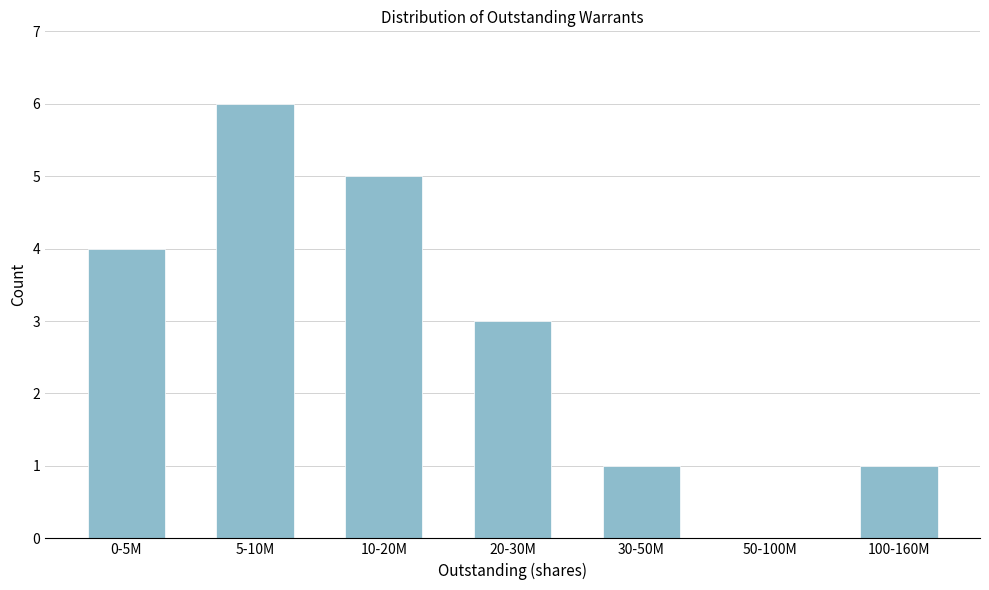

Reading left to right, transcribe all the data shown in this chart.

0-5M=4	5-10M=6	10-20M=5	20-30M=3	30-50M=1	50-100M=0	100-160M=1